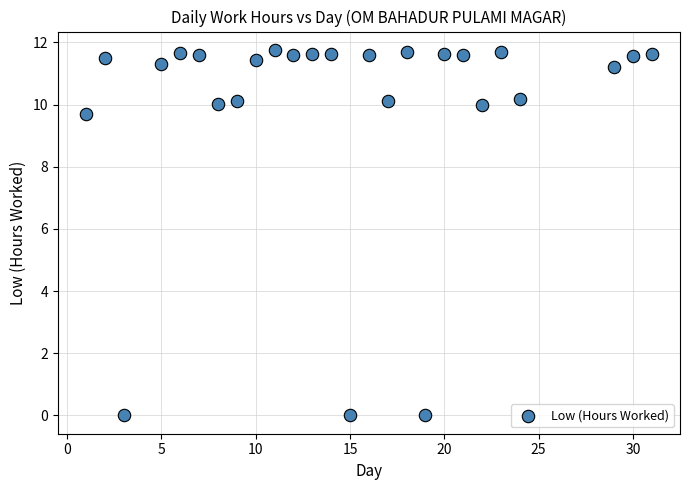

What is the range of X values (max minus min)?

30.0